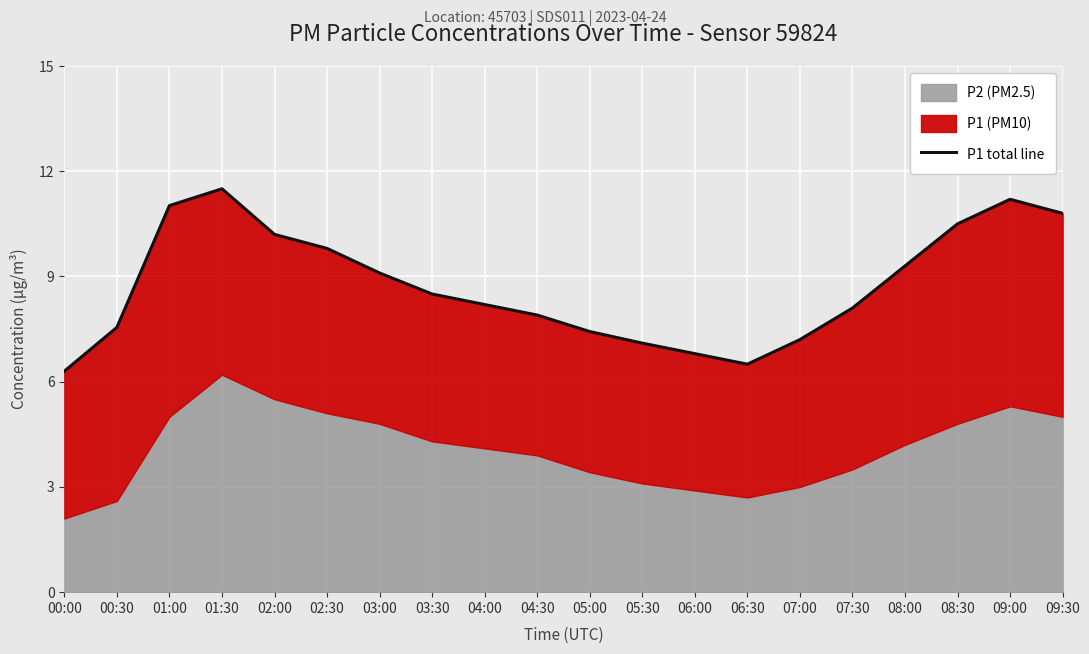

The chart shows a value of 8.1 at 07:30. True or false?

True